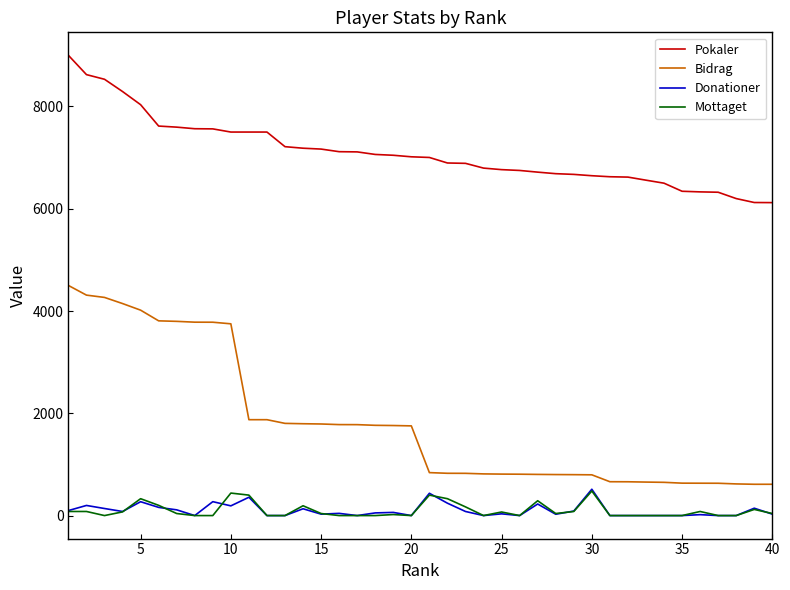

How many lines are shown in the chart?

4